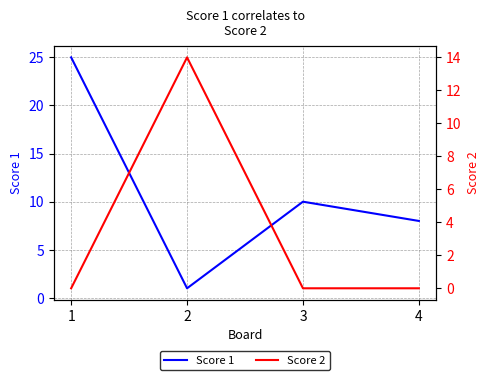

How many intersections are there between Score 1 and Score 2?

2